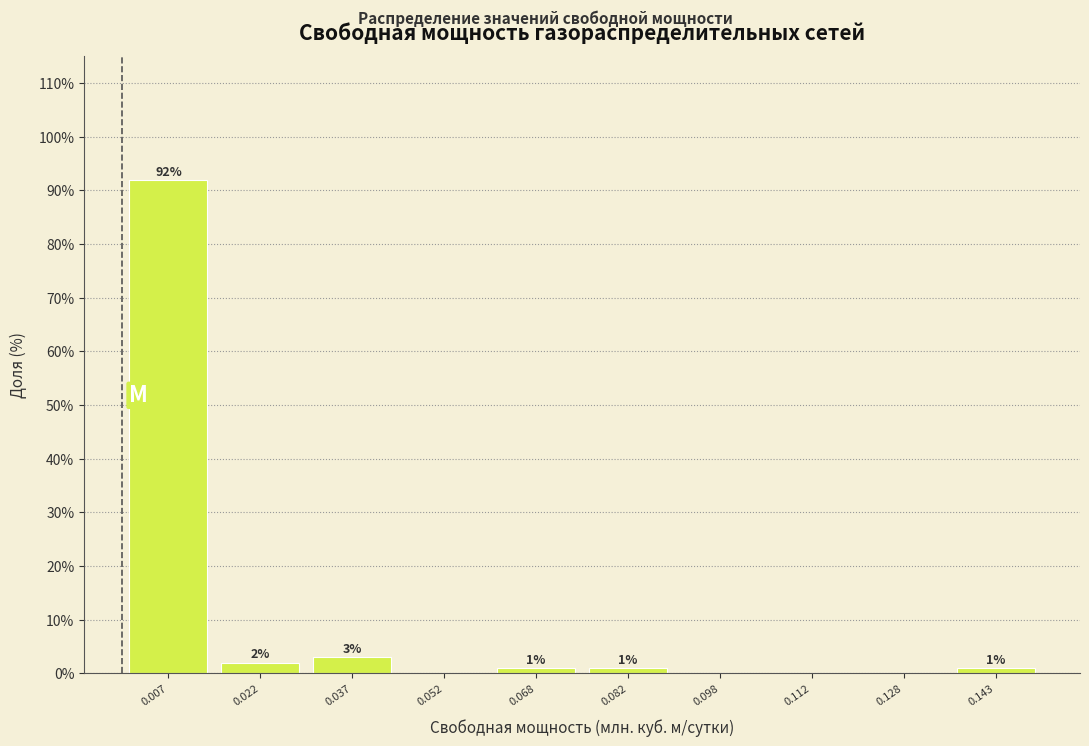

Which range on the x-axis has the tallest bar?

0.000 to 0.015